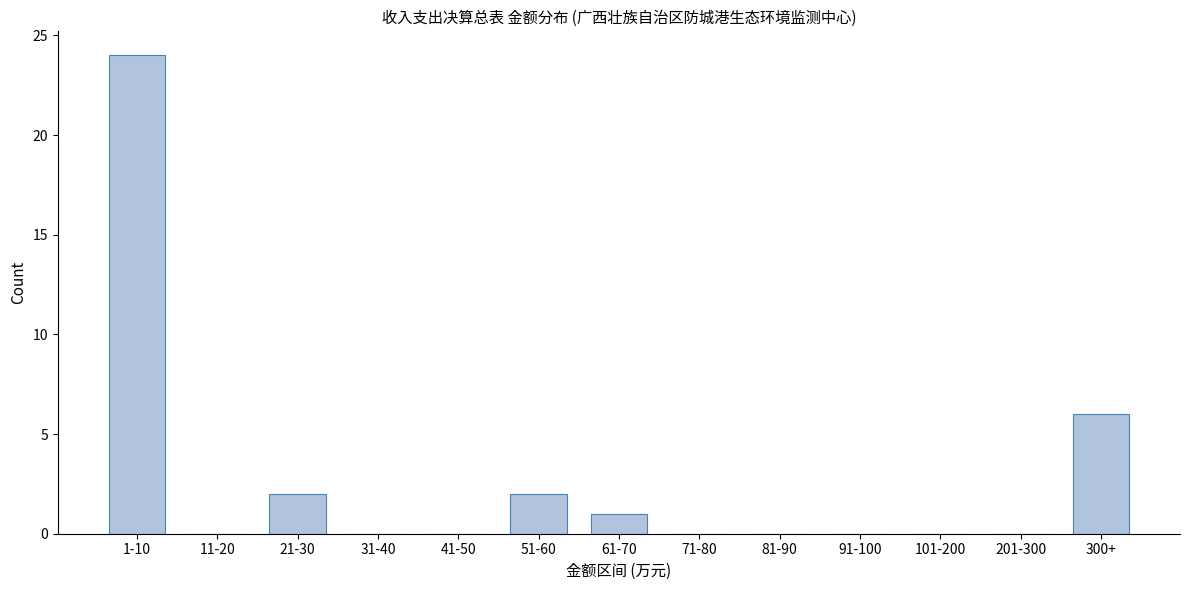

Reading right to left, extract all data points from this chart.

300+=6	201-300=0	101-200=0	91-100=0	81-90=0	71-80=0	61-70=1	51-60=2	41-50=0	31-40=0	21-30=2	11-20=0	1-10=24